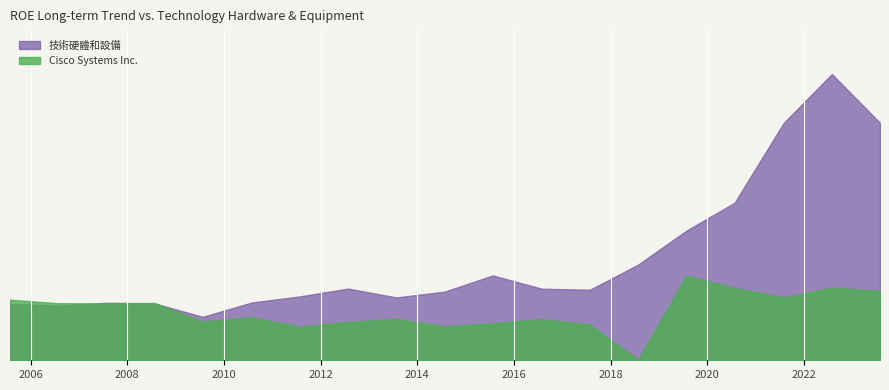

Reading left to right, what are all the values shown in this chart?

技術硬體和設備: 2005-07-30=0.2	2006-07-29=0.2	2007-07-28=0.2	2008-07-26=0.2	2009-07-25=0.2	2010-07-31=0.2	2011-07-30=0.3	2012-07-28=0.3	2013-07-27=0.3	2014-07-26=0.3	2015-07-25=0.3	2016-07-30=0.3	2017-07-29=0.3	2018-07-28=0.4	2019-07-27=0.5	2020-07-25=0.6	2021-07-31=1.0	2022-07-30=1.2	2023-07-29=1.0
Cisco Systems Inc.: 2005-07-30=0.2	2006-07-29=0.2	2007-07-28=0.2	2008-07-26=0.2	2009-07-25=0.2	2010-07-31=0.2	2011-07-30=0.1	2012-07-28=0.2	2013-07-27=0.2	2014-07-26=0.1	2015-07-25=0.2	2016-07-30=0.2	2017-07-29=0.1	2018-07-28=0.0	2019-07-27=0.3	2020-07-25=0.3	2021-07-31=0.3	2022-07-30=0.3	2023-07-29=0.3